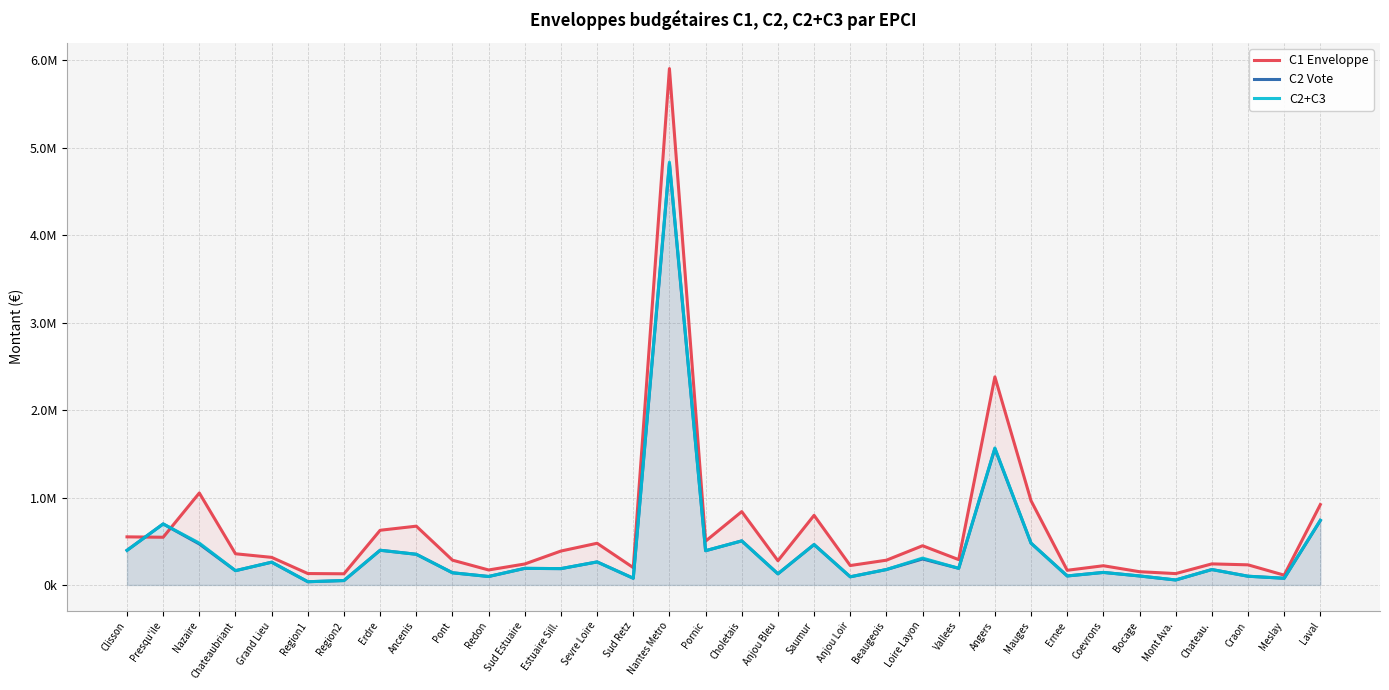

The value of C2+C3 at Region2 is 50500.0. True or false?

True